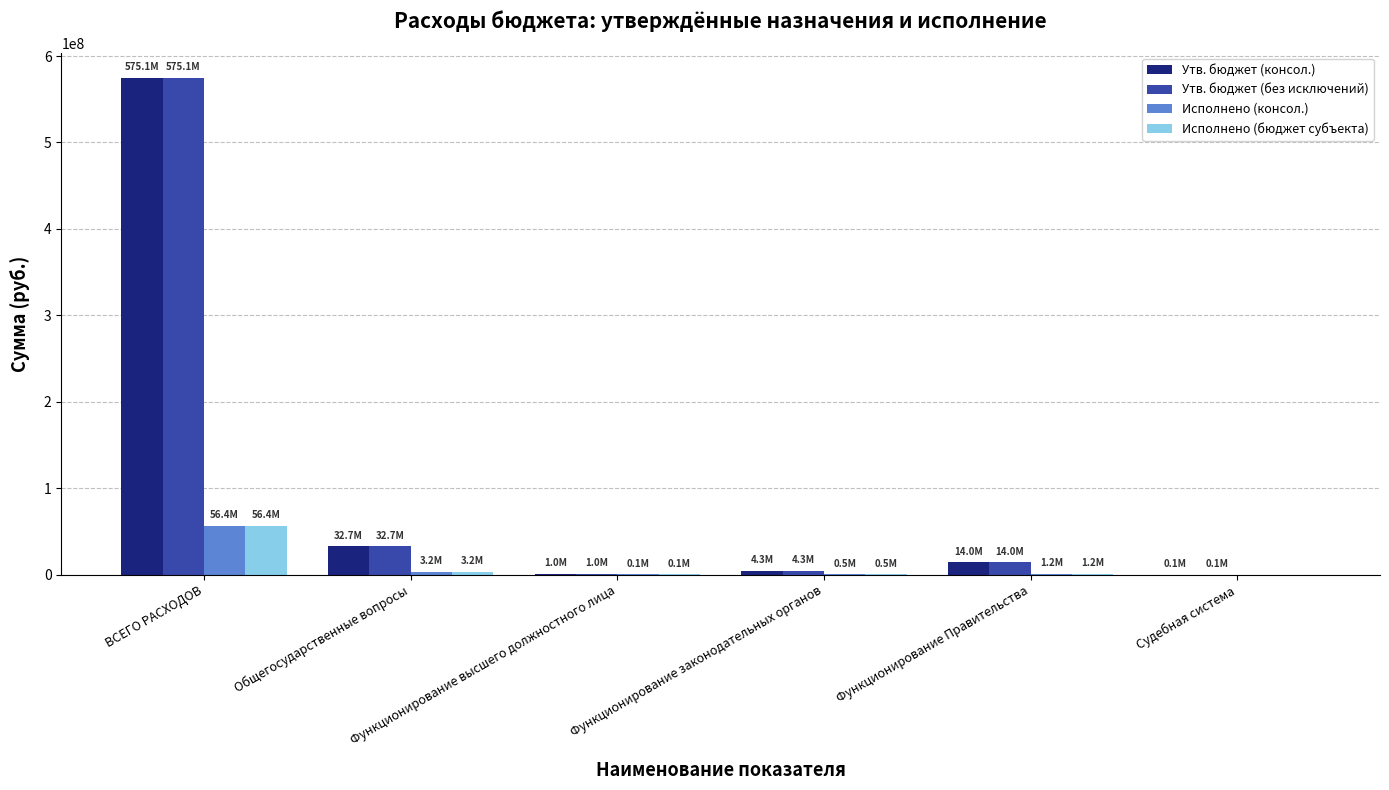

How many groups of bars are there?

6